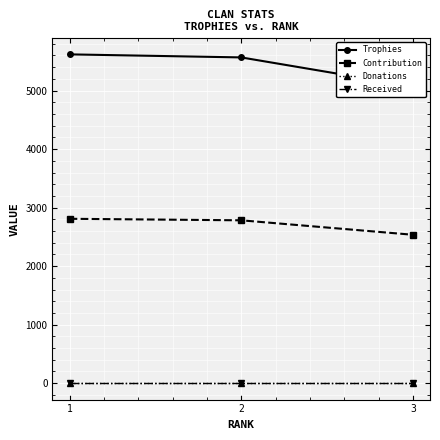

Which series has the largest total across all categories?

Trophies